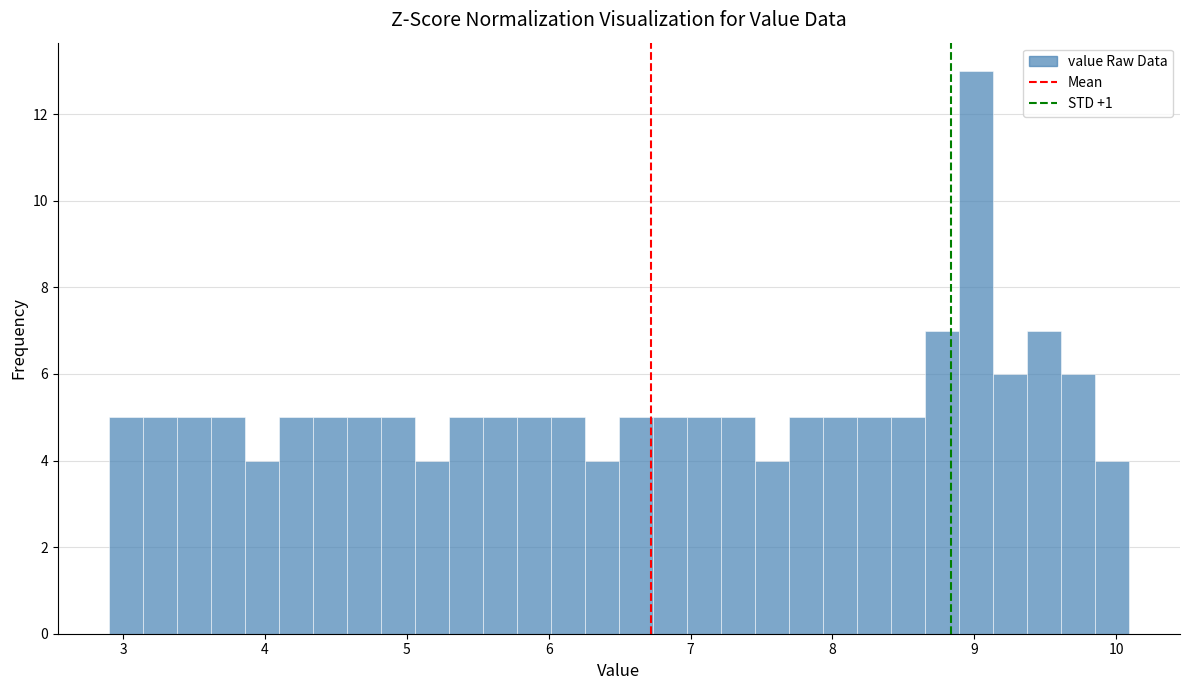

Around what value on the x-axis is the tallest bar? Give the approximate position of its centre, as read against the axis.

9.0